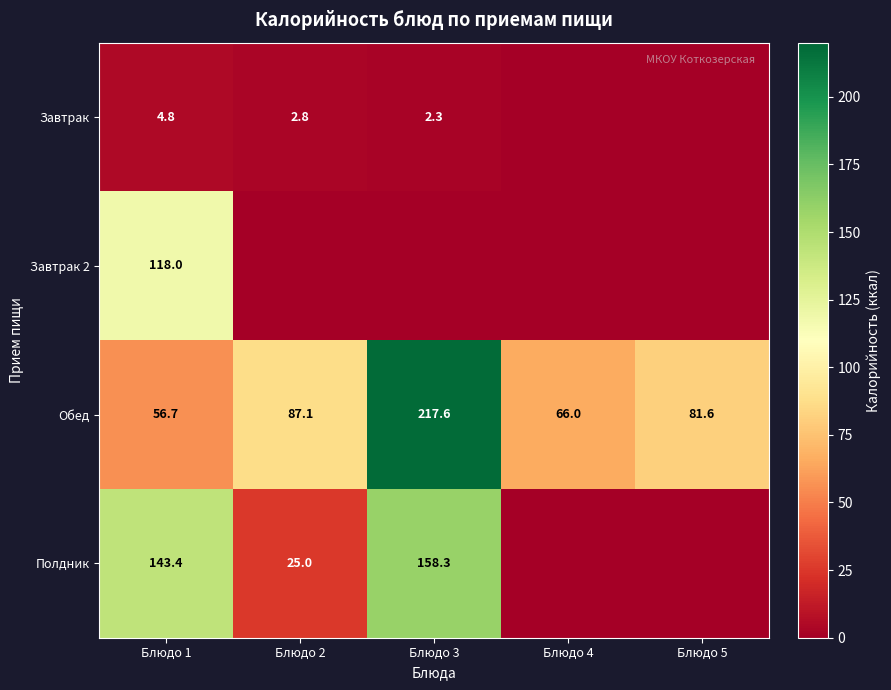

Is it true that Обед equals 87.1 at Блюдо 2?

True